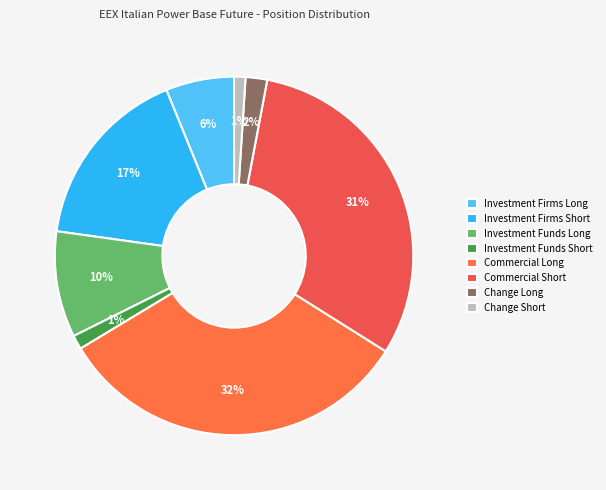

What percentage is NOT represented by Investment Firms Short?

83.4%